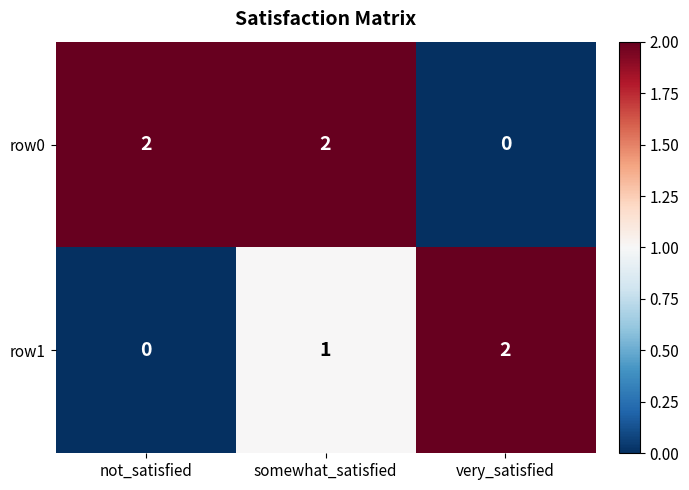

Between not_satisfied and somewhat_satisfied, which series saw the biggest shift?

row1